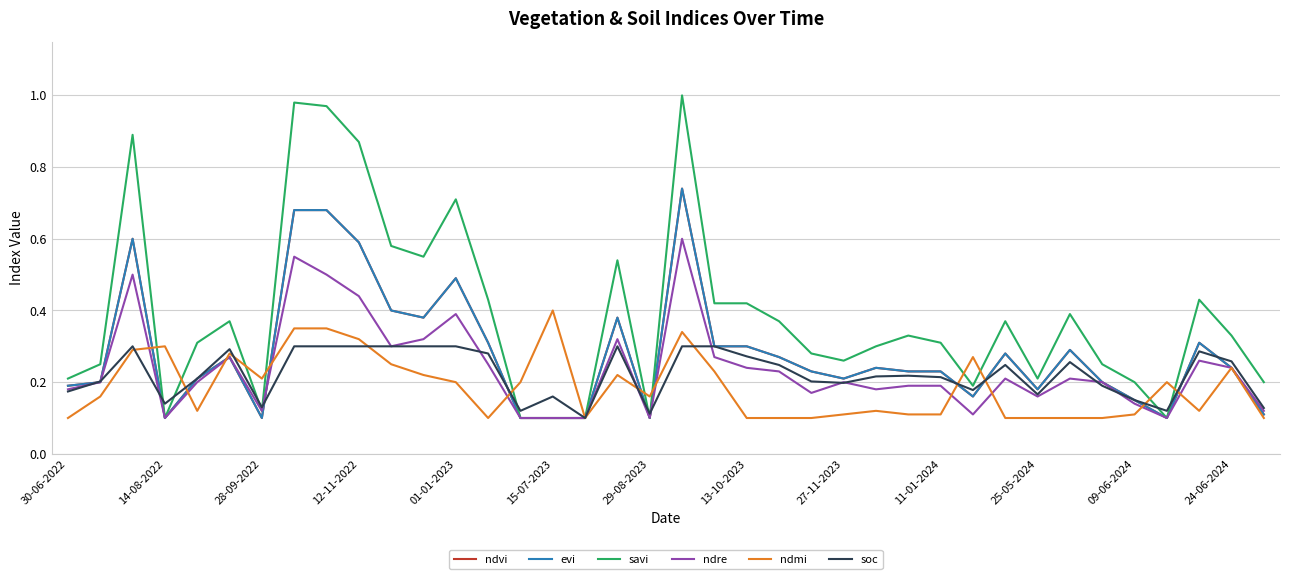

Does the chart have visible grid lines?

Yes